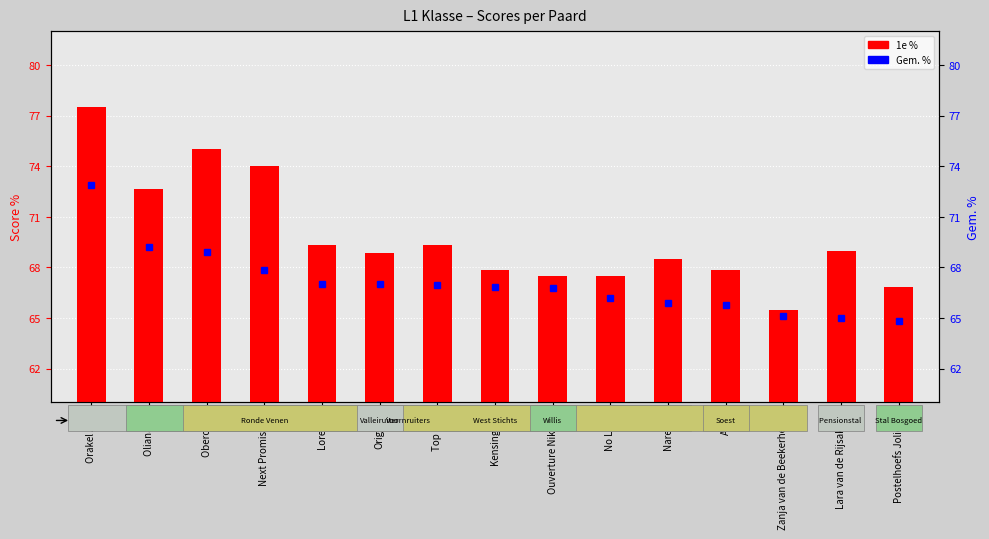

What is the average value of the Gem. % series?

67.1